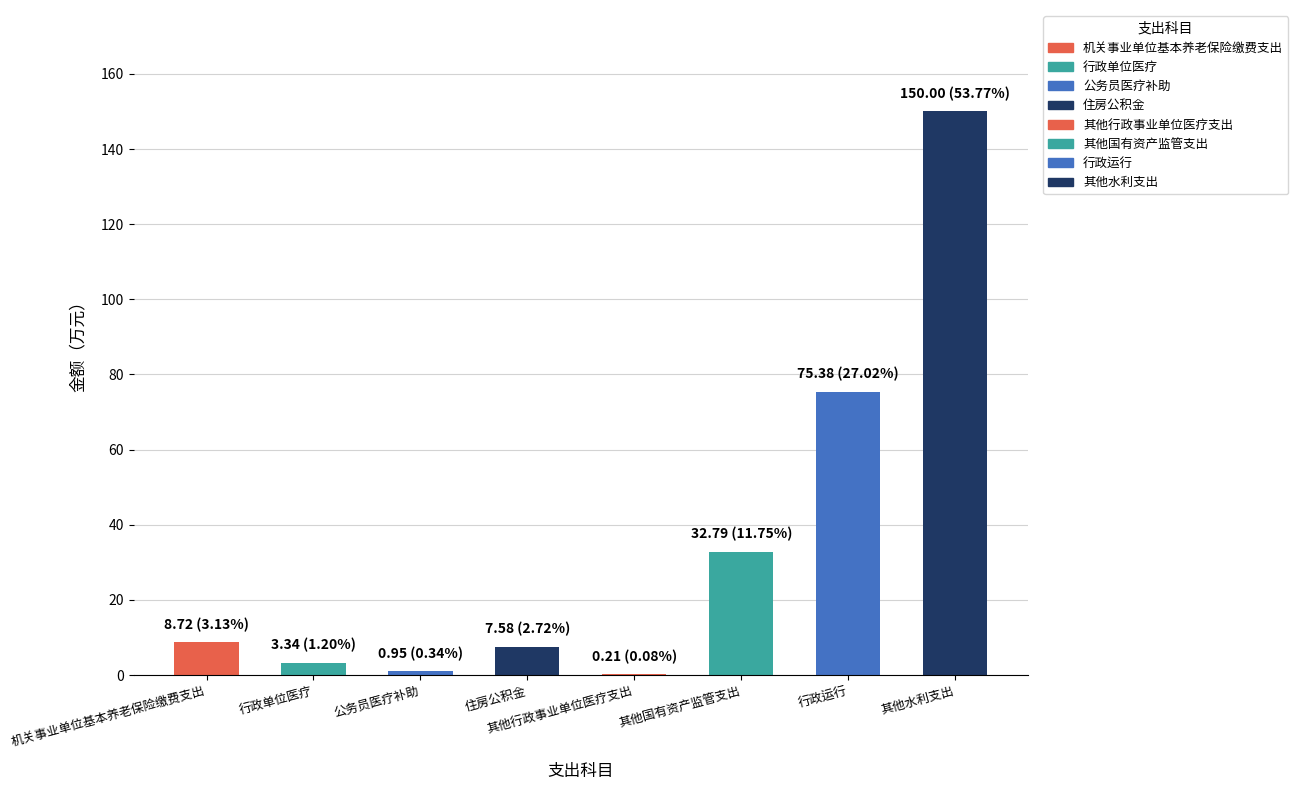

What is the sum of all values?

279.0